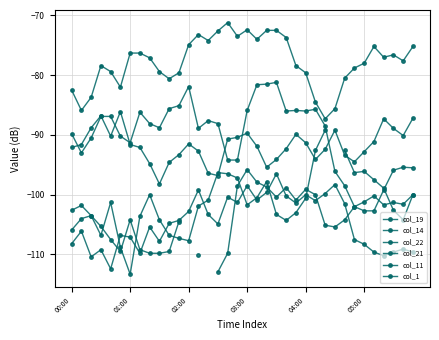

How many categories are shown in the chart?

36